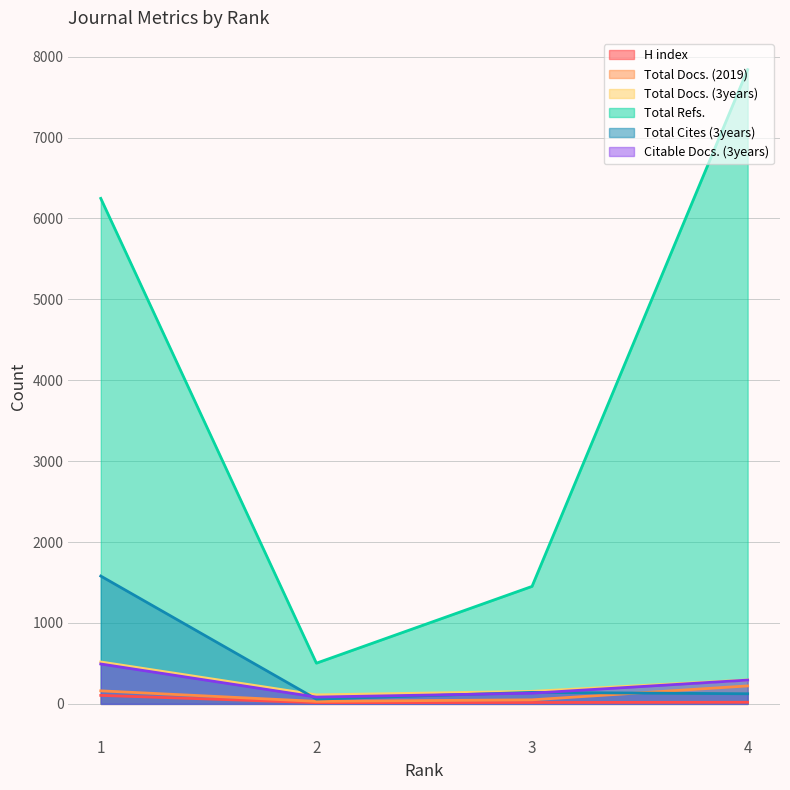

Which series has the largest total across all categories?

Total Refs.